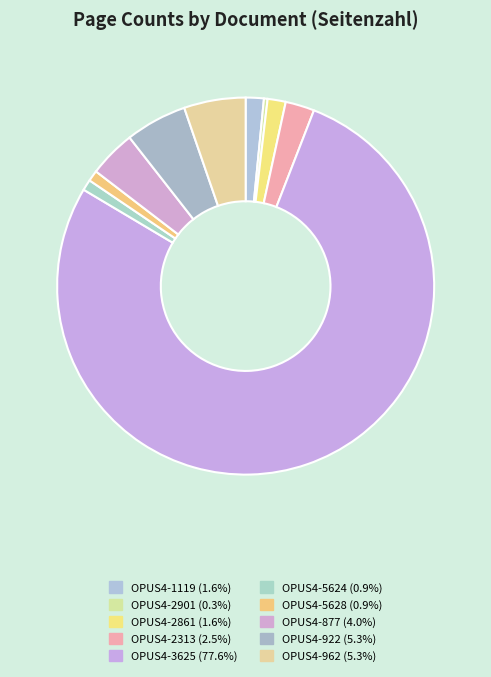

How many slices are in this pie chart?

10